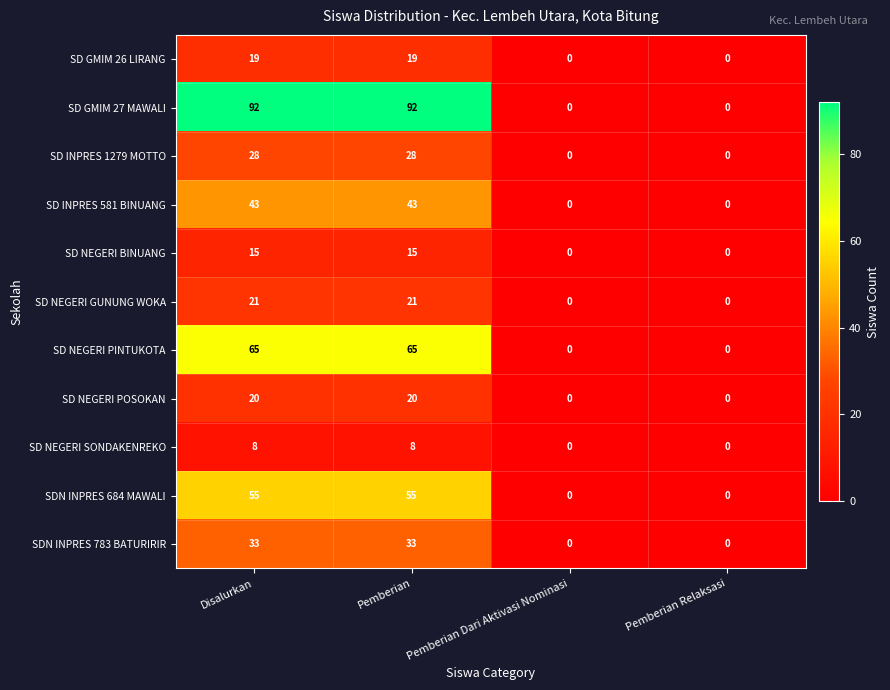

How many SD INPRES 1279 MOTTO values are between 0 and 28?

4